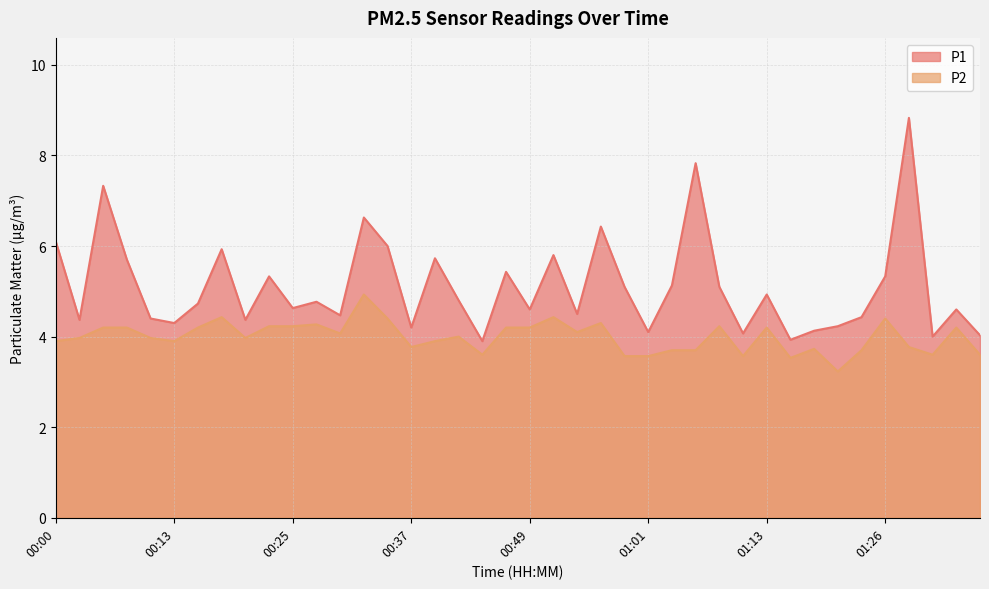

Does the chart have visible grid lines?

Yes